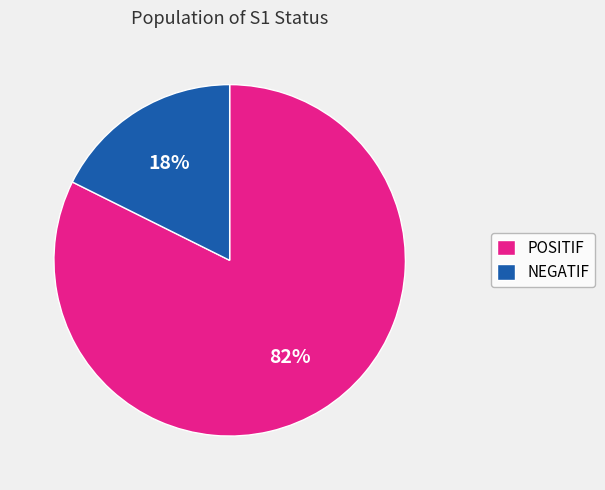

Combined, do POSITIF and NEGATIF account for over 50%?

Yes